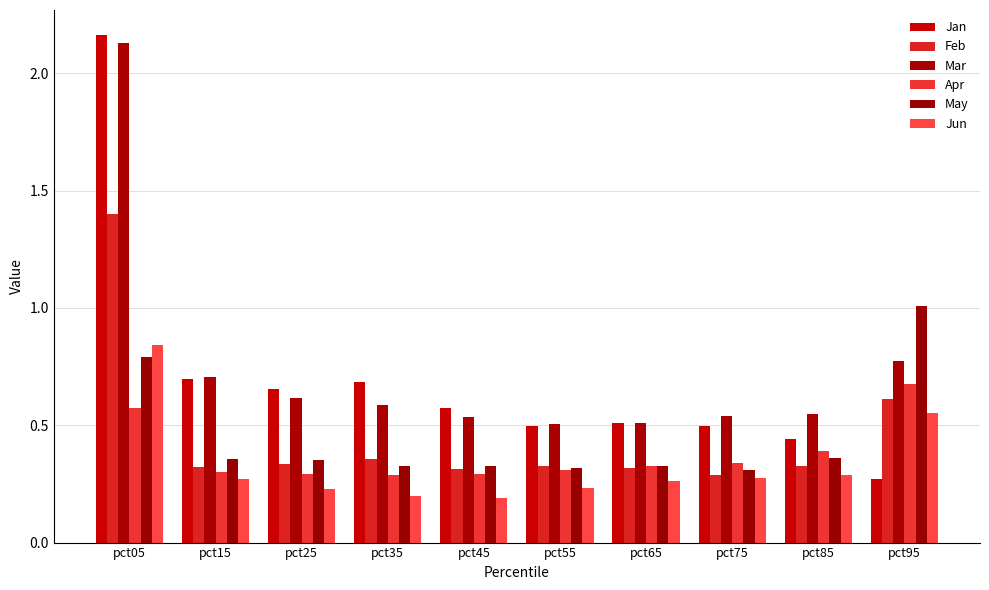

The Feb series shows 0.3 at pct65. True or false?

True